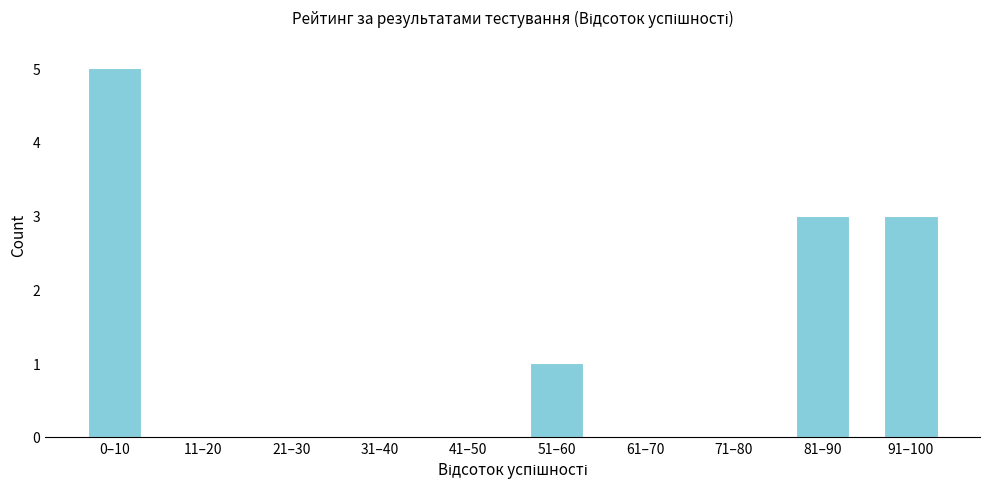

Reading left to right, list all the values displayed in this chart.

0–10=5	11–20=0	21–30=0	31–40=0	41–50=0	51–60=1	61–70=0	71–80=0	81–90=3	91–100=3